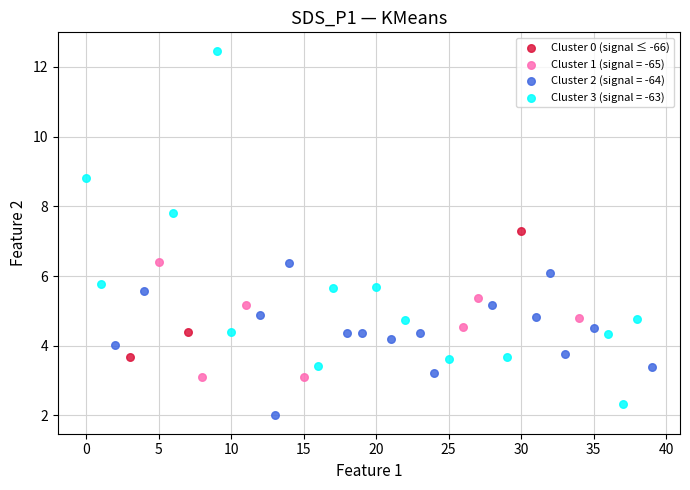

Which series contains the highest Y value?

Cluster 3 (signal = -63)